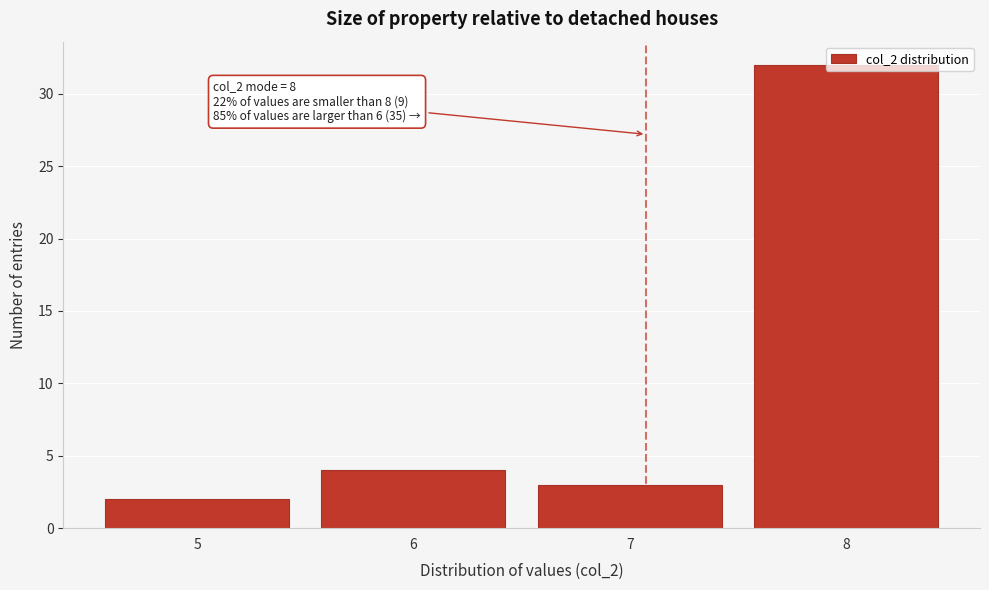

Approximately how many times larger is the value at 5 compared to 7?

0.7